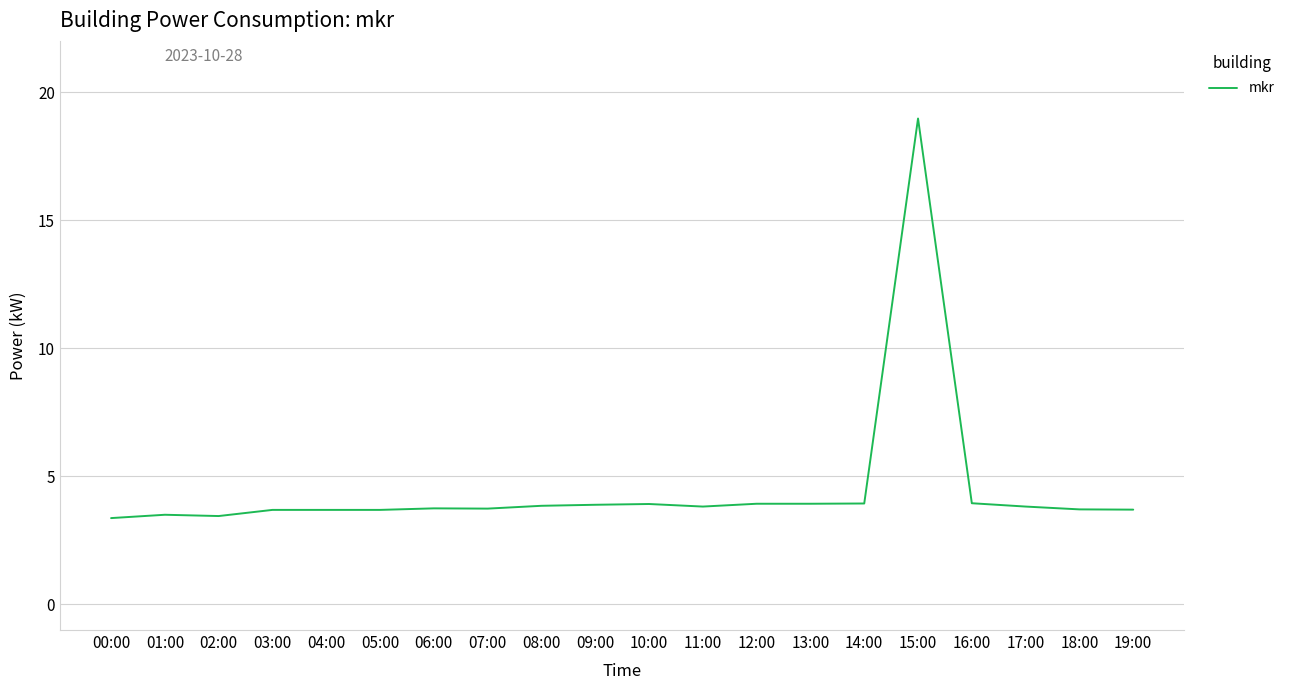

What is the sum of the values at 18:00 and 16:00?

7.7